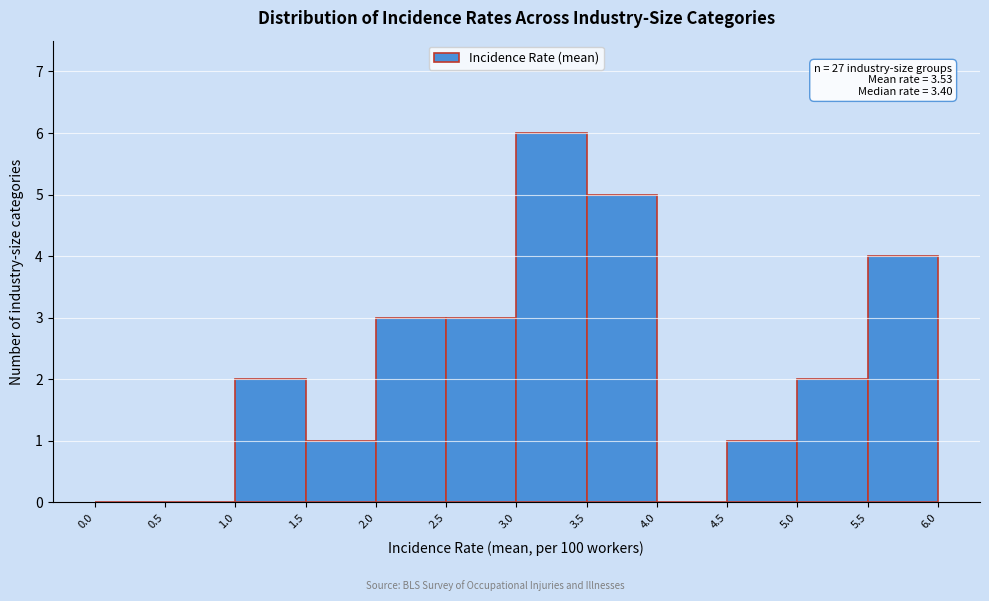

Which range on the x-axis has the tallest bar?

3.0 to 3.5